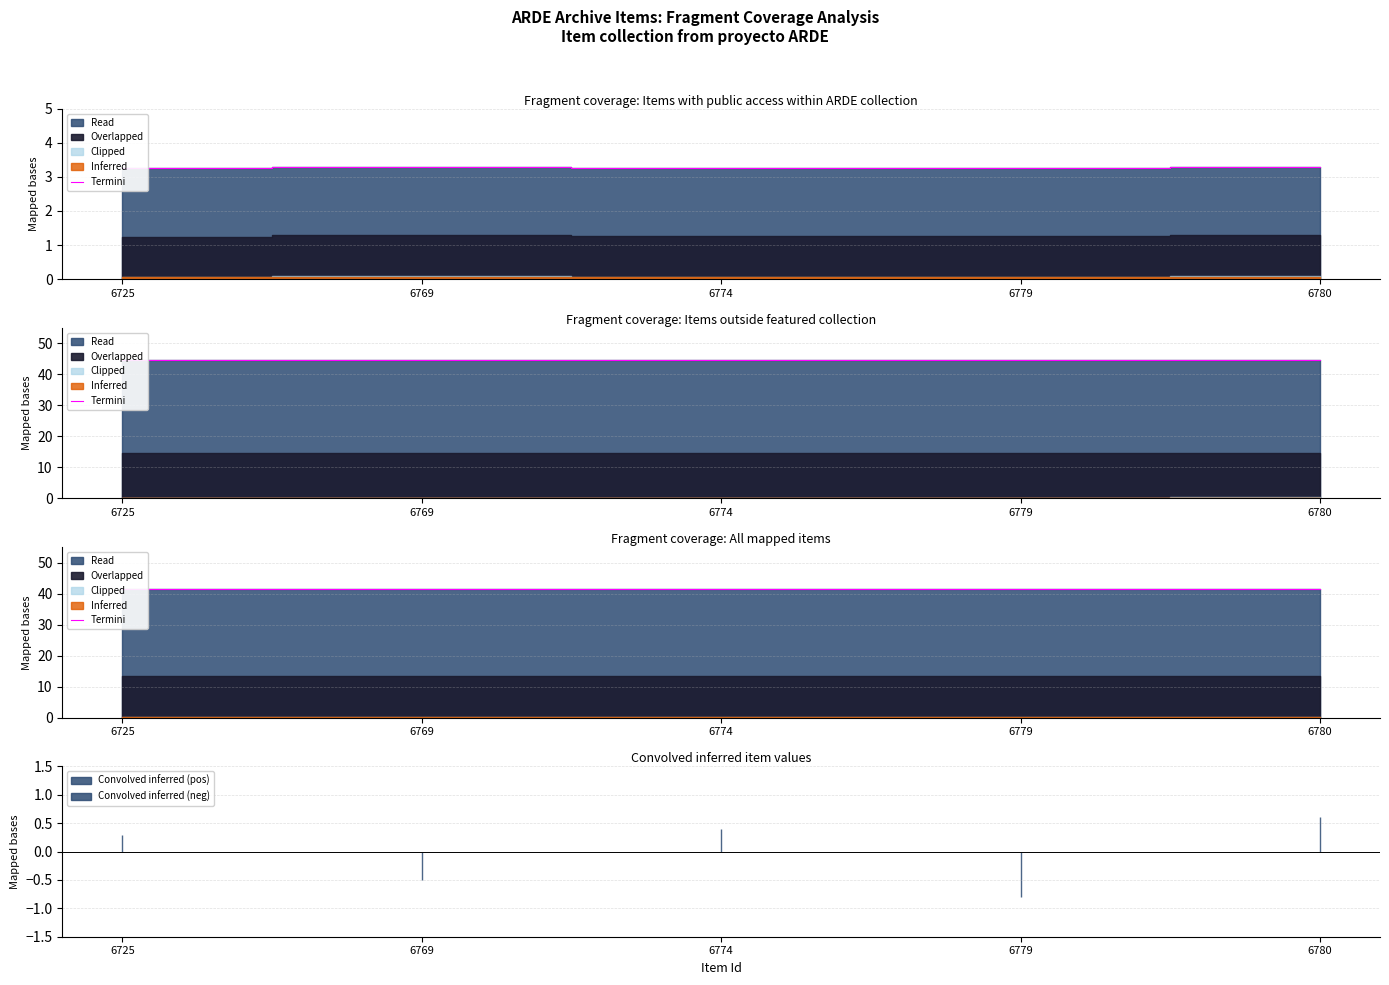

True or false: the data has more than 0 interior local peaks.

True